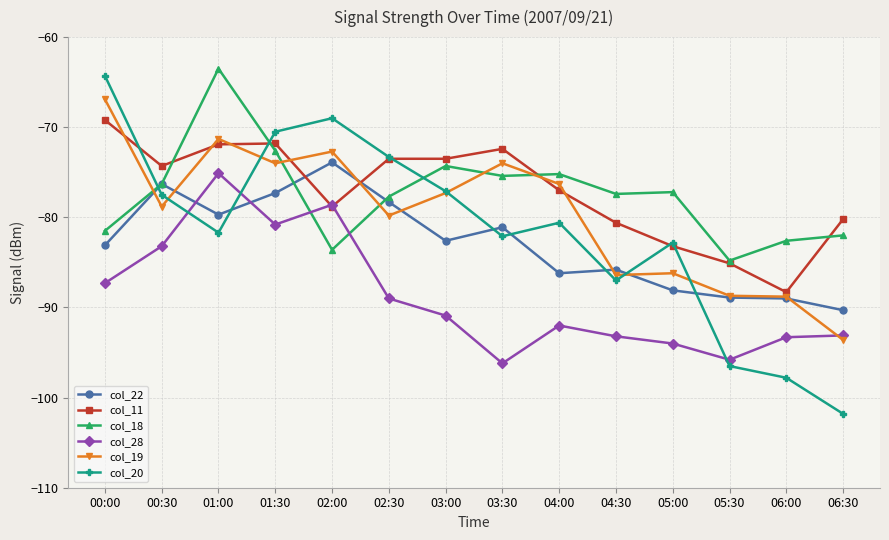

What is the difference between the highest and lowest values at 02:00?

14.6